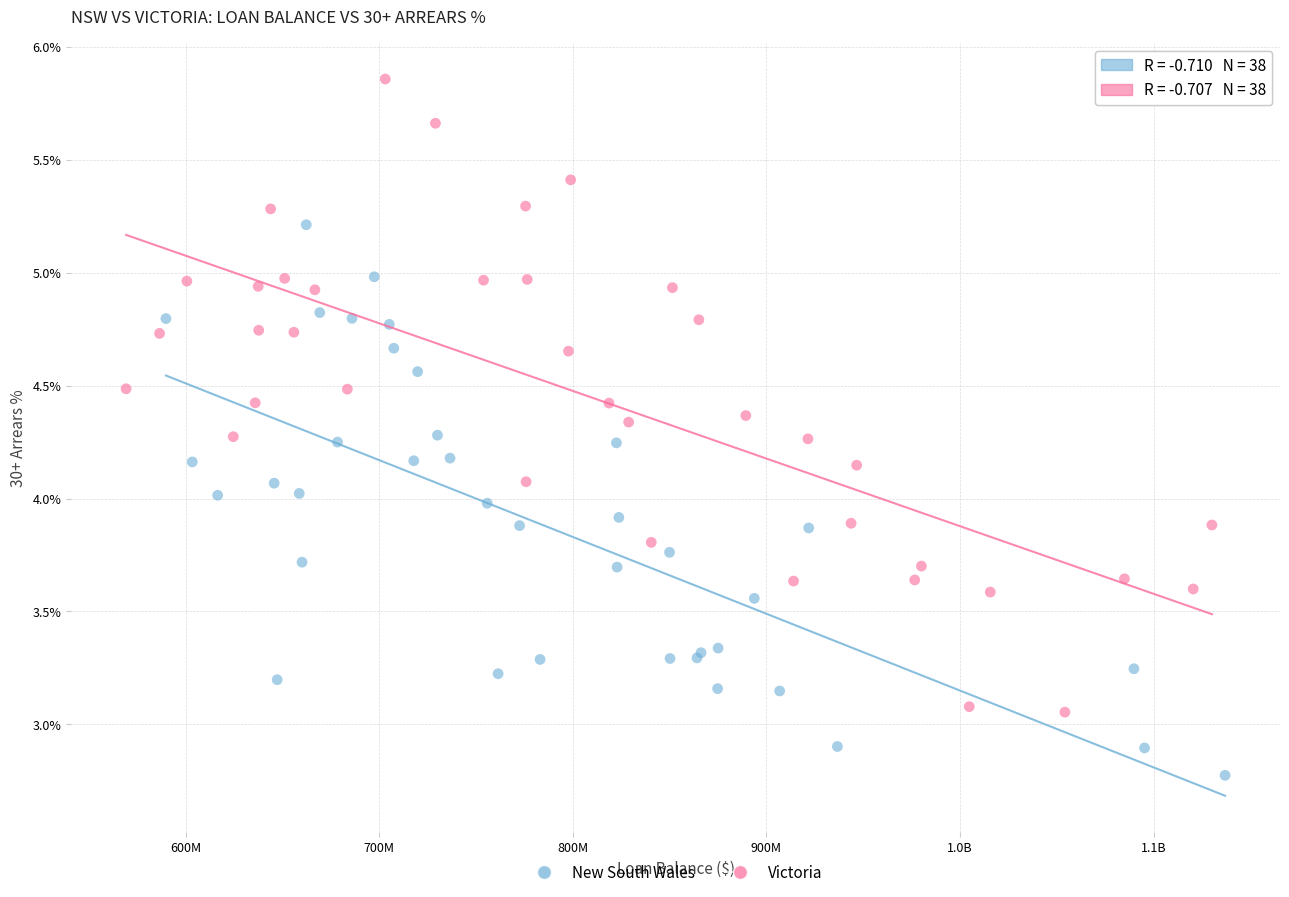

Which series contains the highest Y value?

Victoria